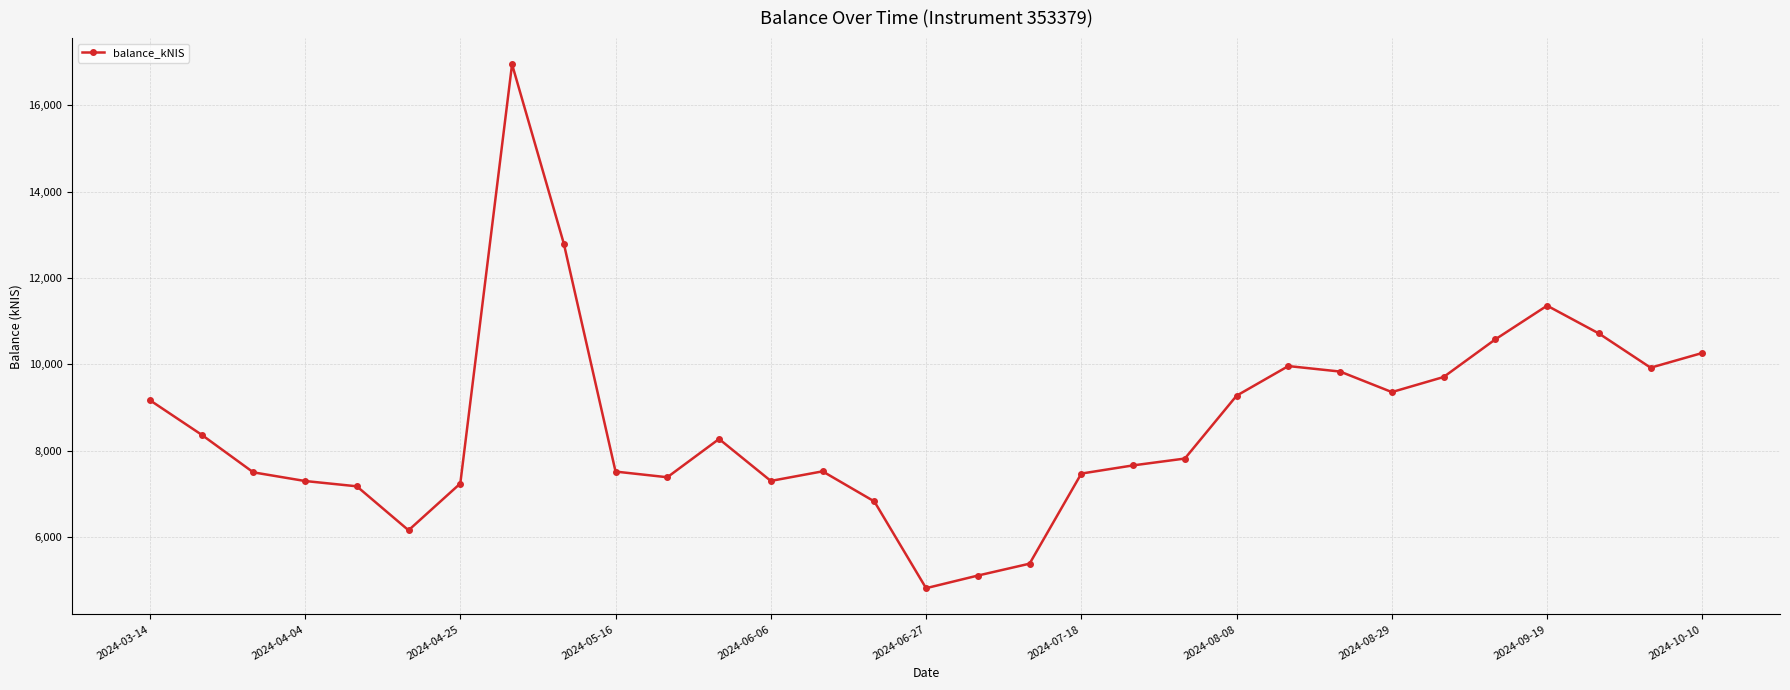

What is the difference between the maximum and second lowest values?

11840.3